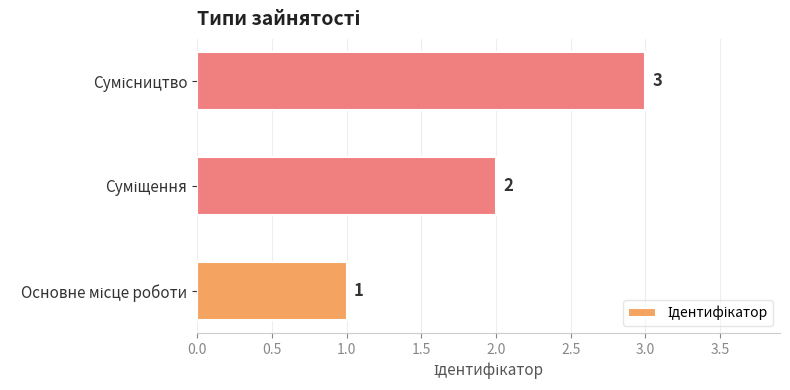

What is the maximum value shown in the chart?

3